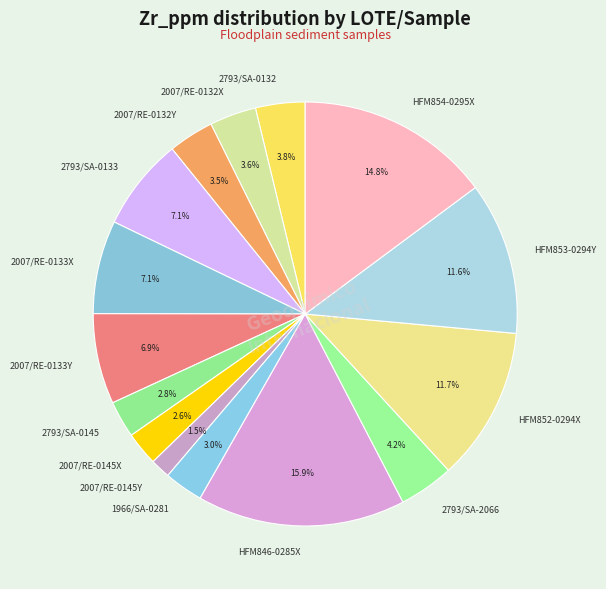

Between 2793/SA-0145 and 2793/SA-2066, which is larger?

2793/SA-2066